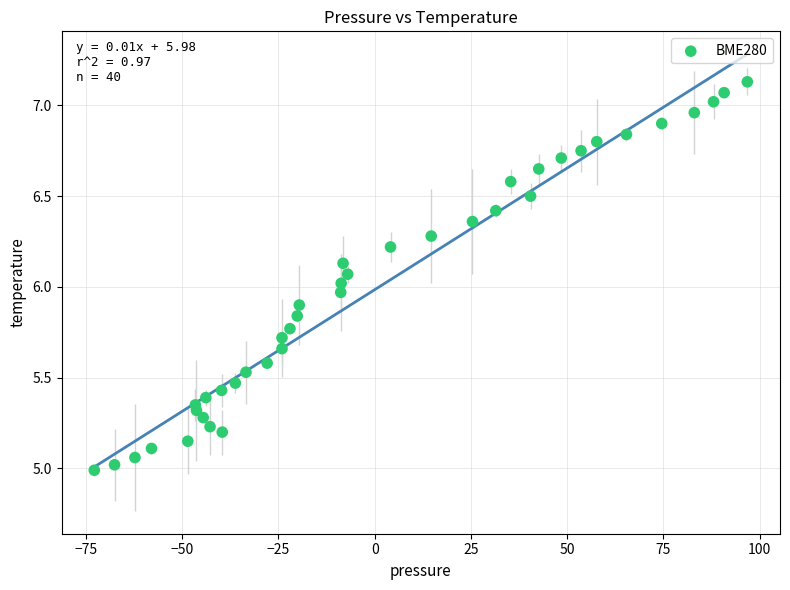

What is the range of Y values (max minus min)?

2.1